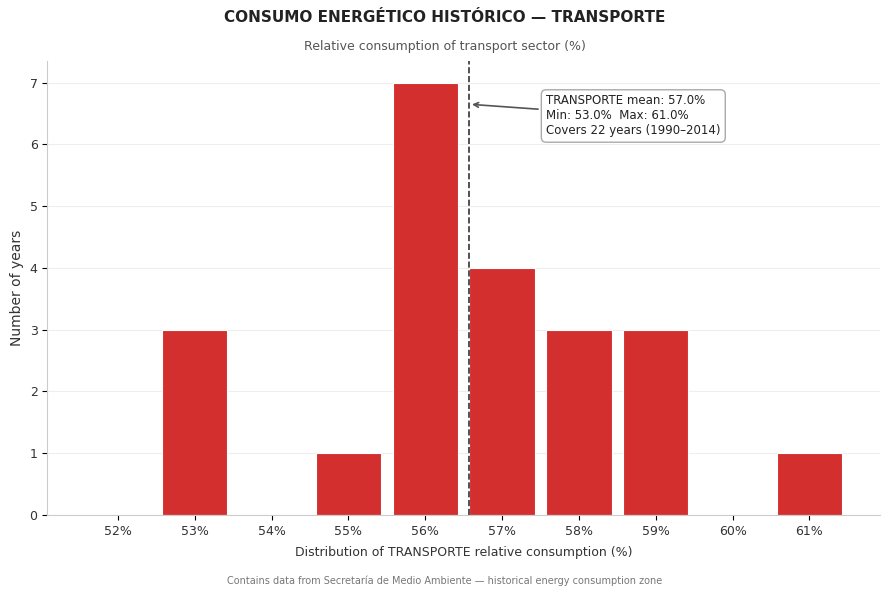

Reading left to right, extract all data points from this chart.

52%=0	53%=3	54%=0	55%=1	56%=7	57%=4	58%=3	59%=3	60%=0	61%=1